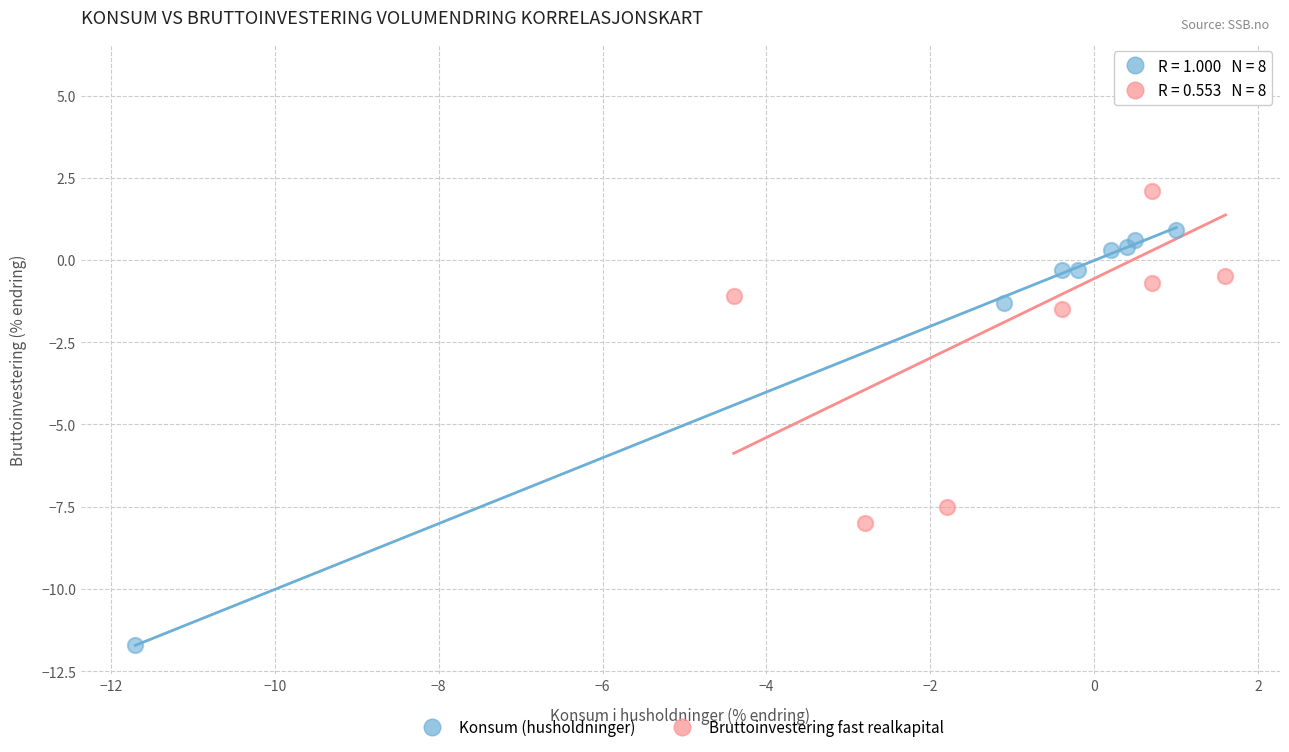

Which series reaches the minimum Y coordinate?

Konsum (husholdninger)